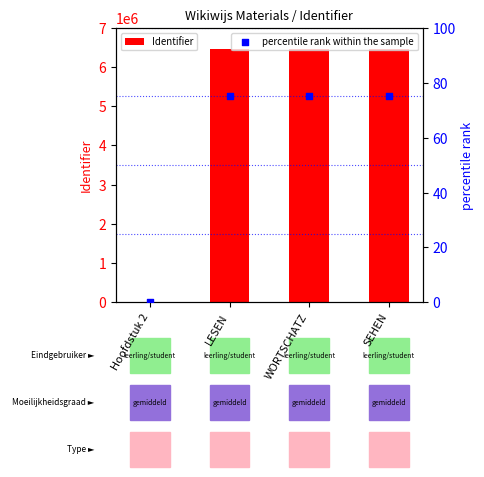

At which category is the sum across all series the highest?

SEHEN